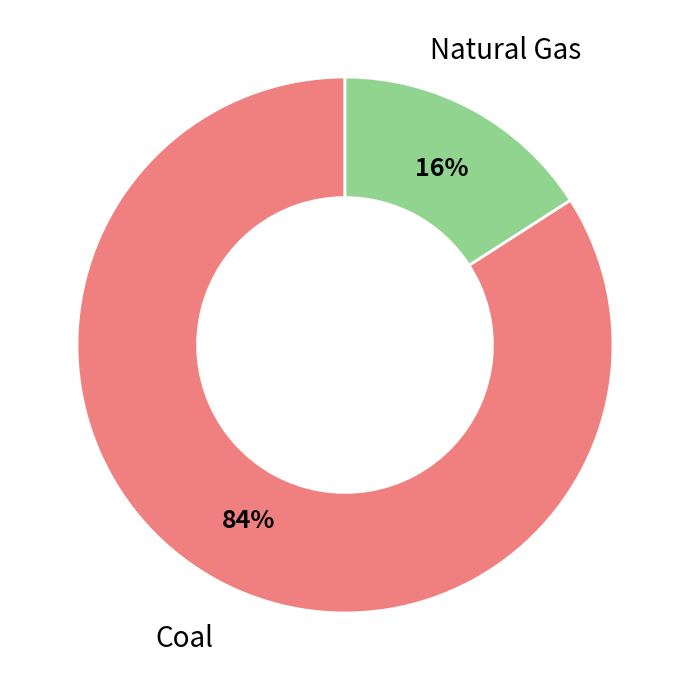

To the nearest percent, what is the difference between the largest and smallest slice percentages?

68%